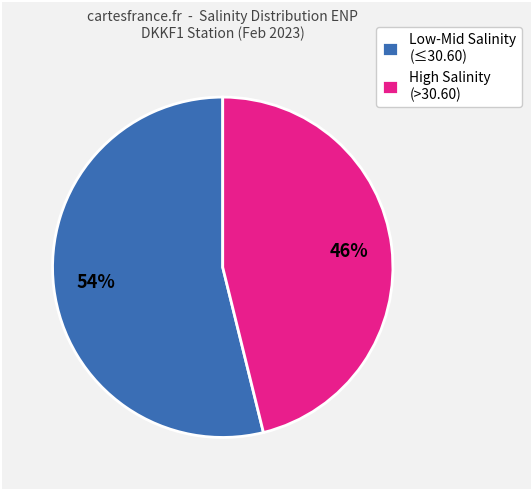

To the nearest percent, what portion does High Salinity (>30.60) represent?

46%